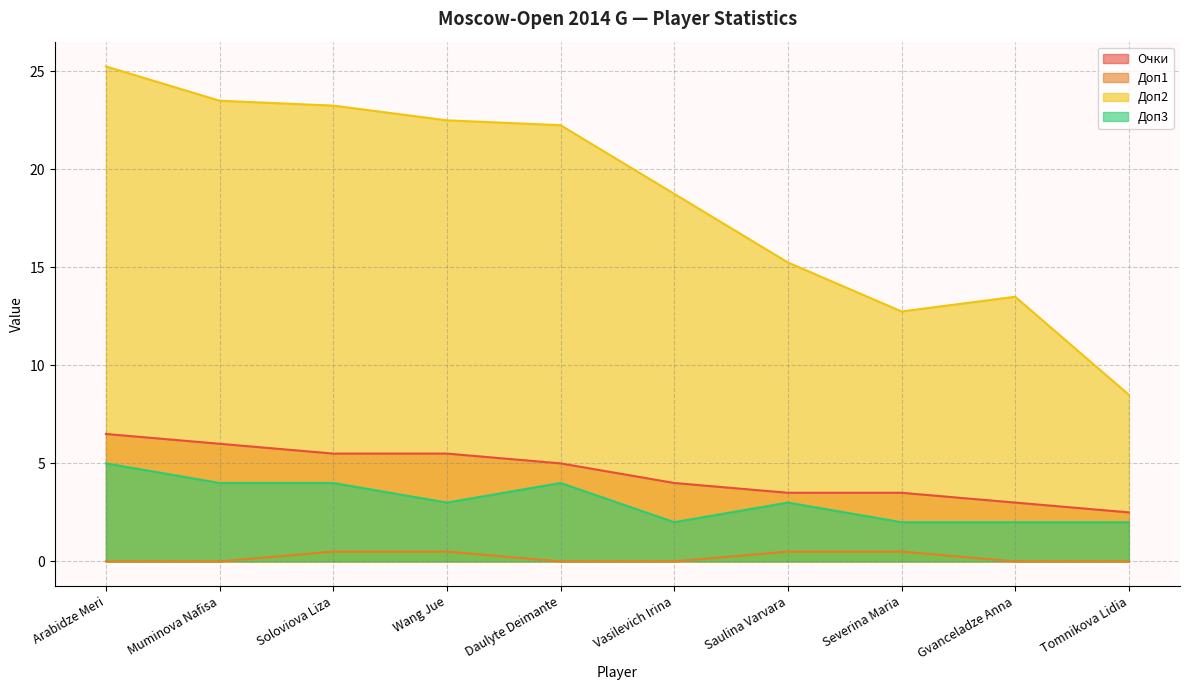

What is the spread (max minus min) of values at Daulyte Deimante?

22.2